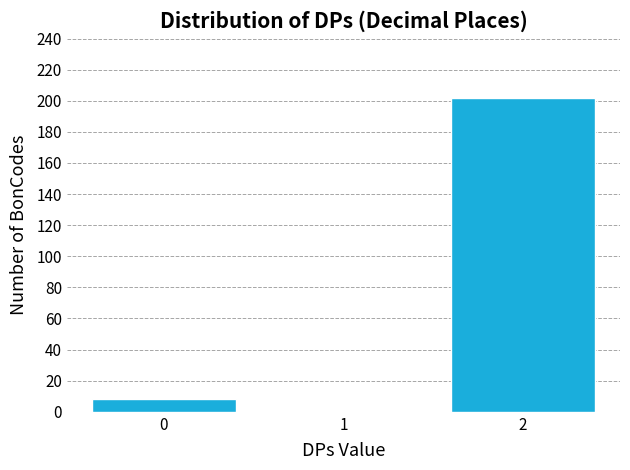

Reading left to right, what are all the values shown in this chart?

0=8	1=0	2=202